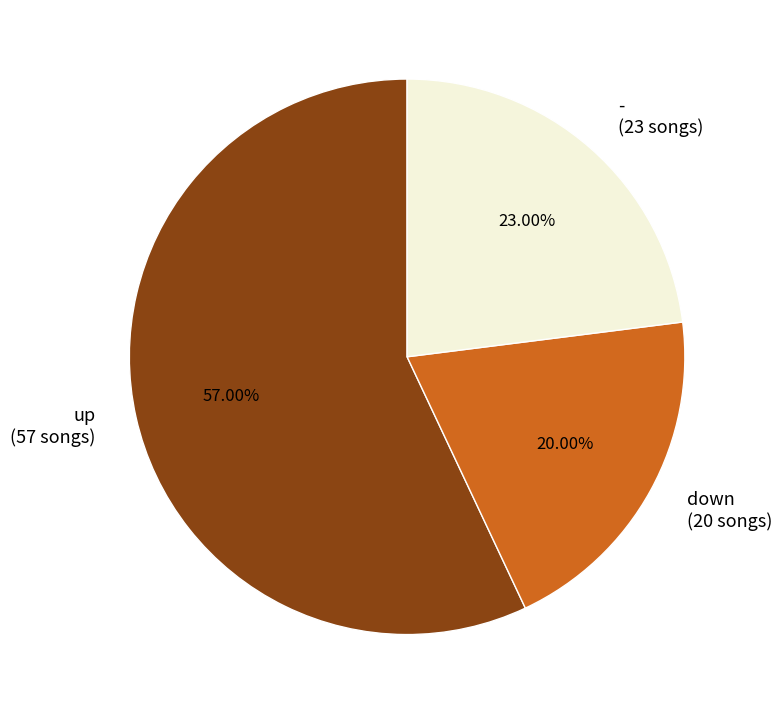

Does up represent more than half of the total?

Yes